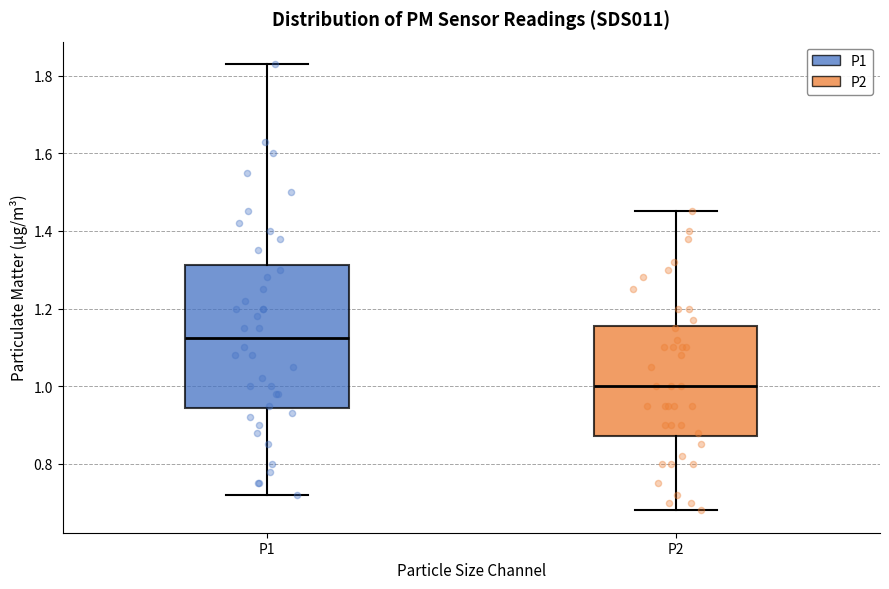

Which box's median line is the highest?

P1